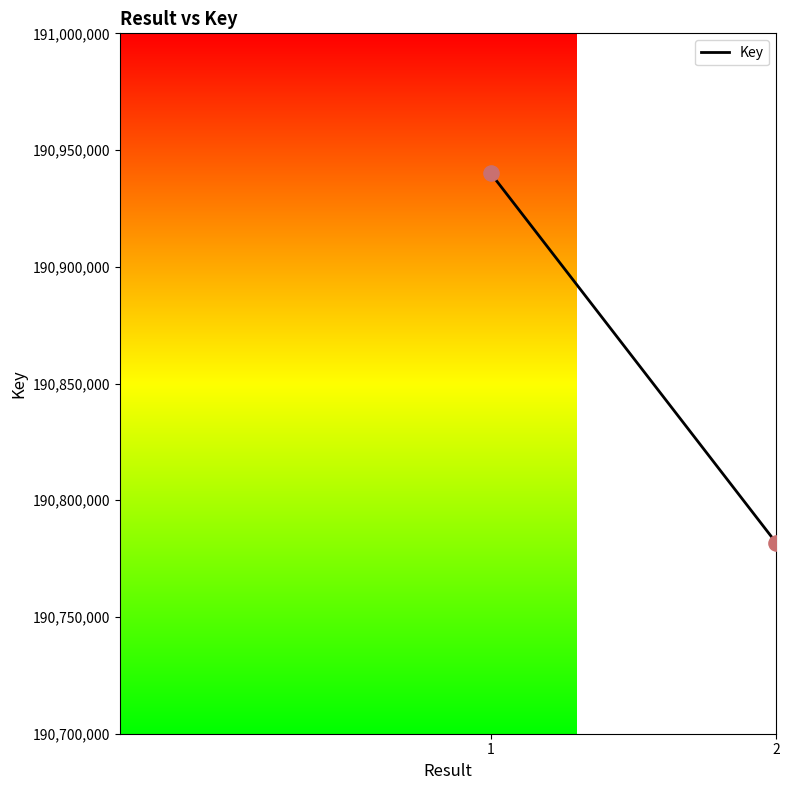

What is the range of Y values (max minus min)?

158217